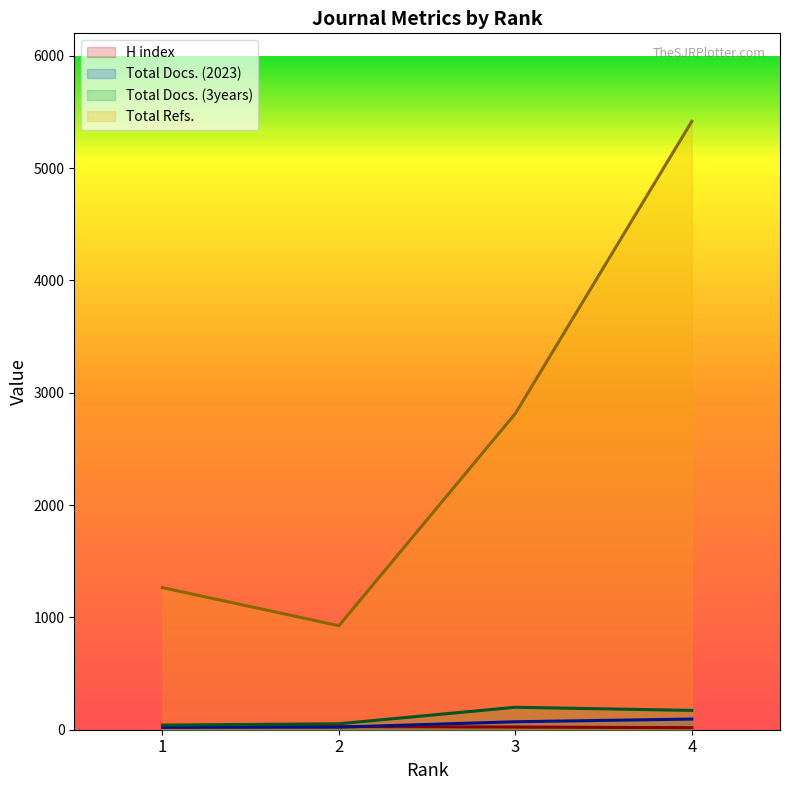

Which series has the largest total across all categories?

Total Refs.